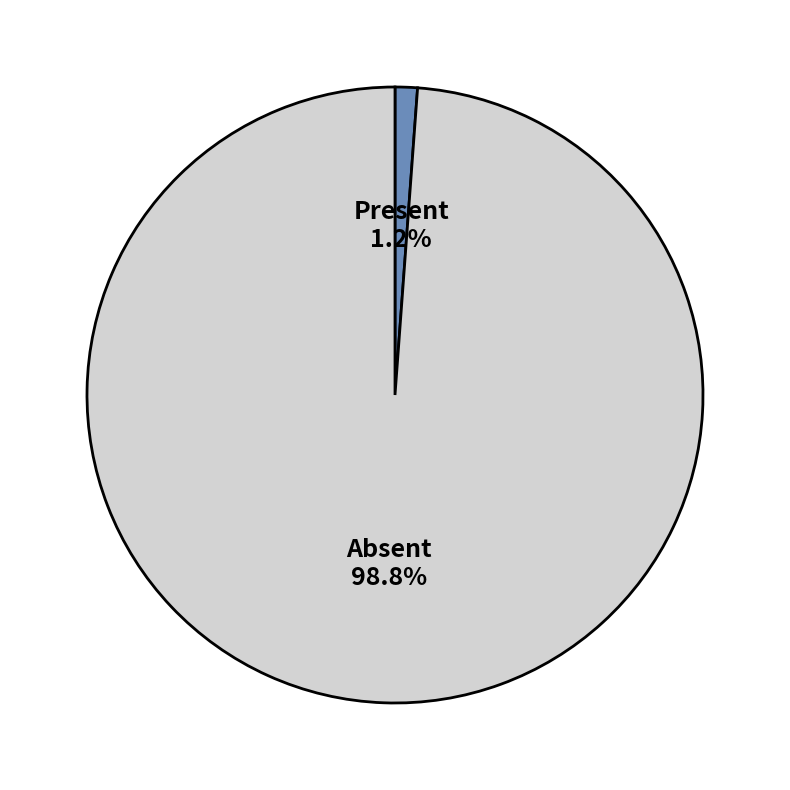

Rank the categories by value from lowest to highest.

Present, Absent